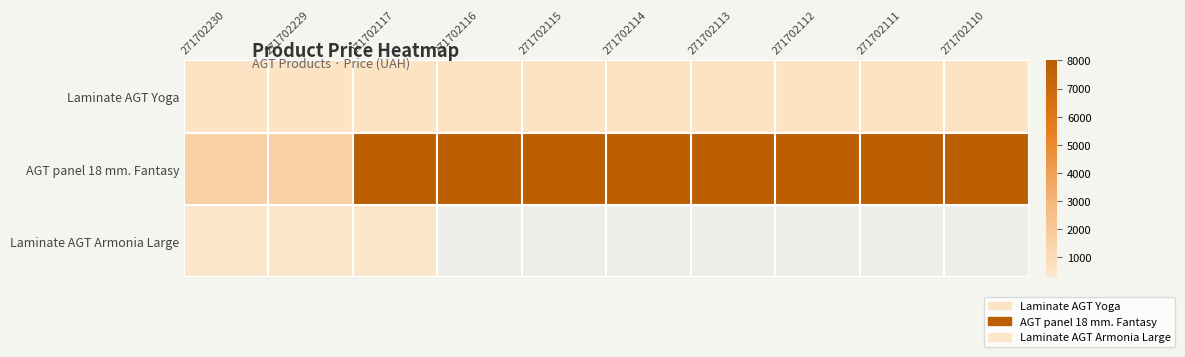

How many values in the AGT panel 18 mm. Fantasy series exceed 7792?

8